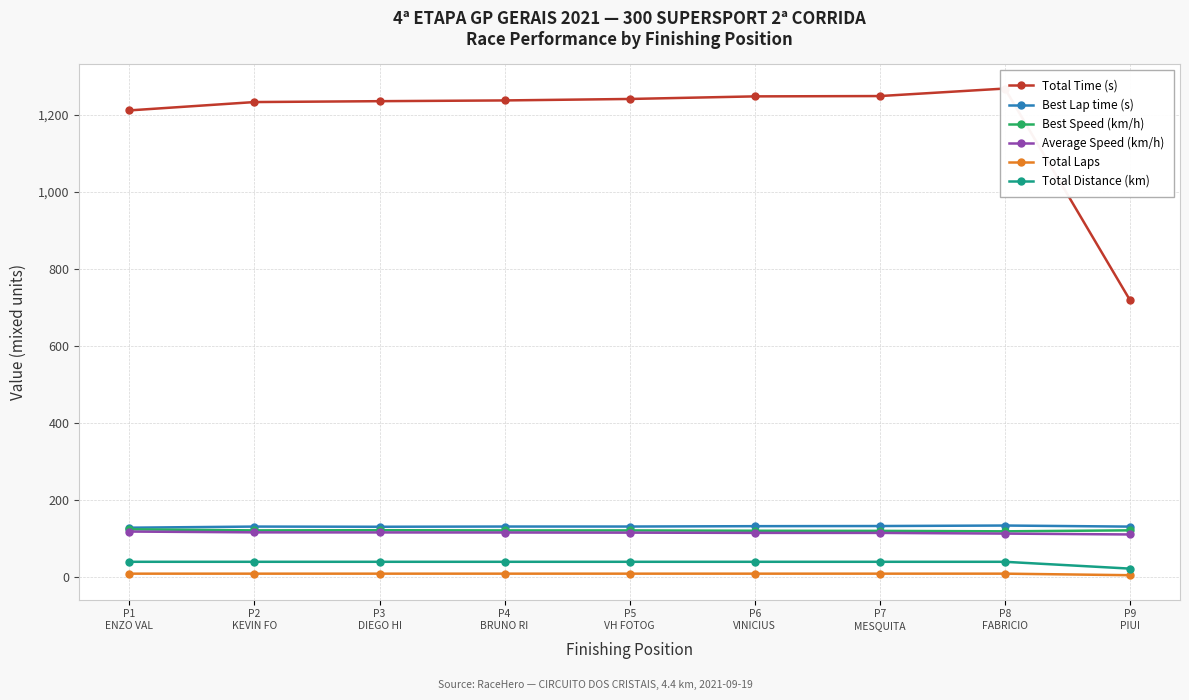

How many interior local peaks does the Total Time (s) series have?

1